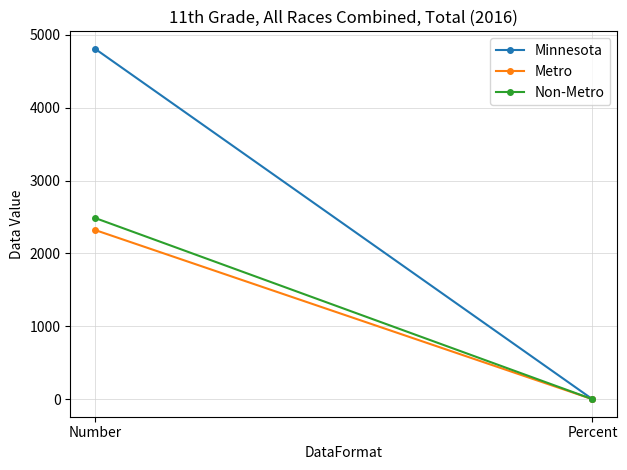

Which has a higher value, Number or Percent?

Number